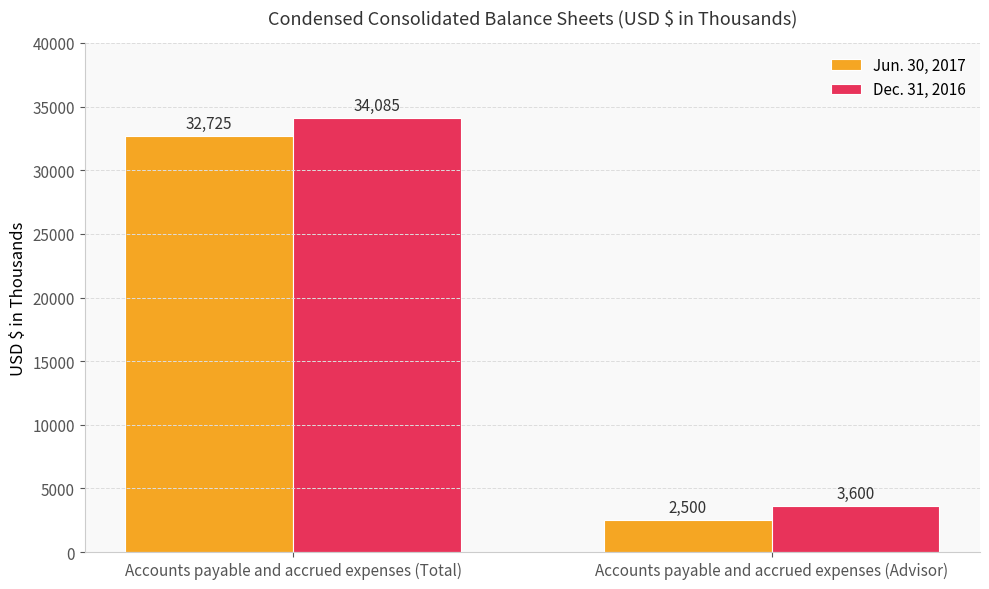

How many data points in Dec. 31, 2016 are less than 34085?

1